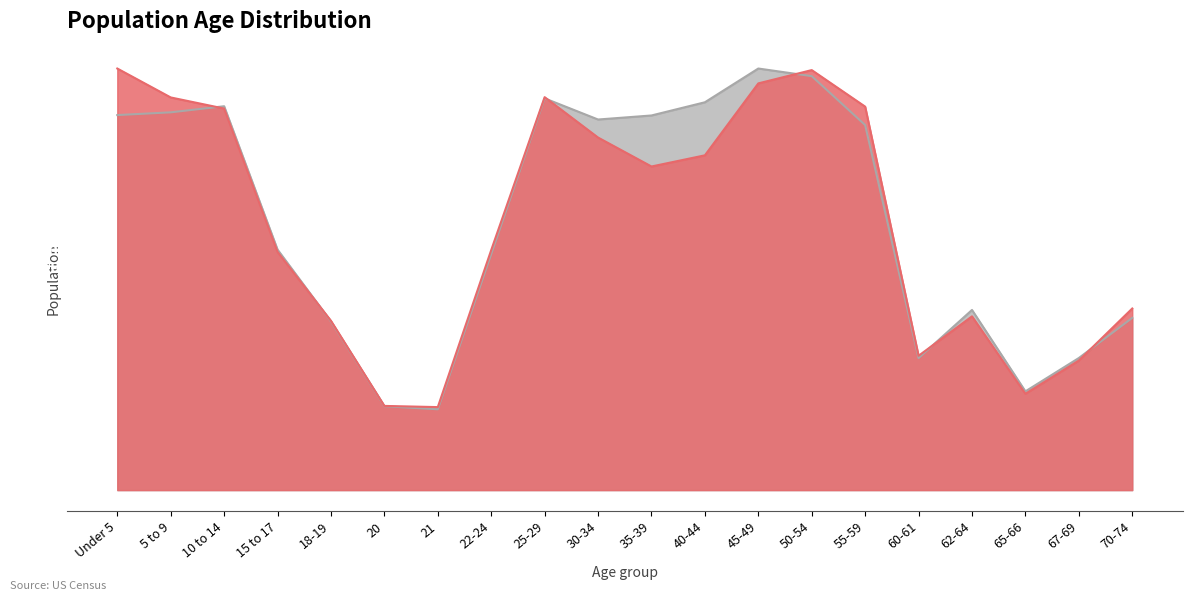

Rank the series at 65-66 from lowest to highest value.

South Dakota, National